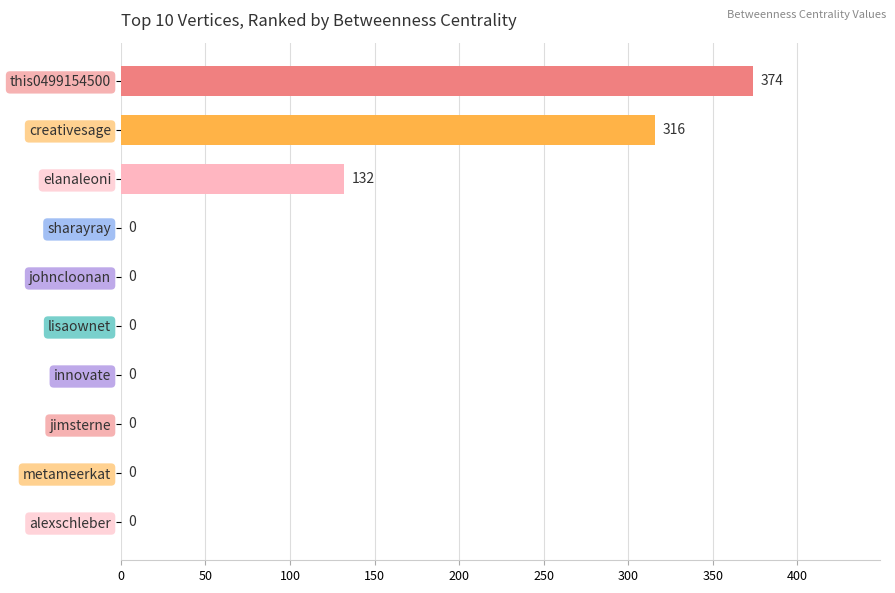

Is it true that the value at metameerkat is 0?

True